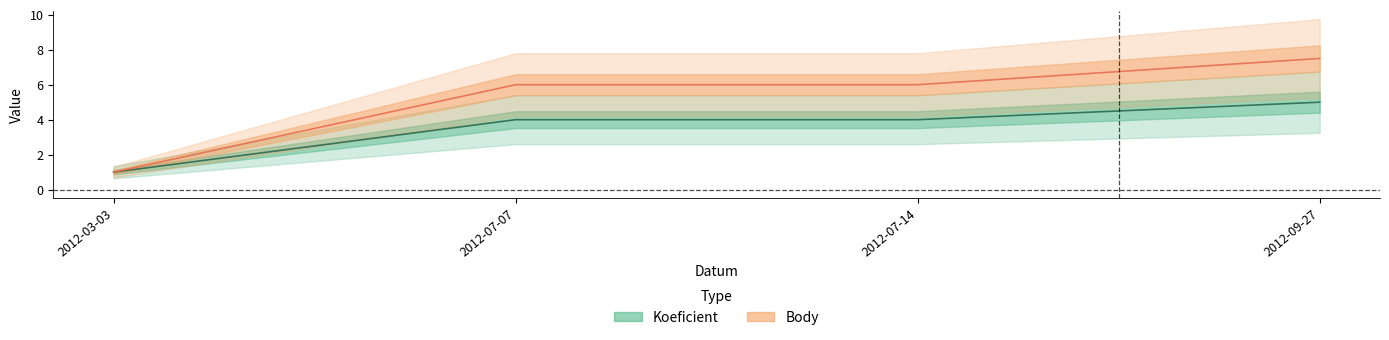

At which label does Koeficient reach its peak?

2012-09-27